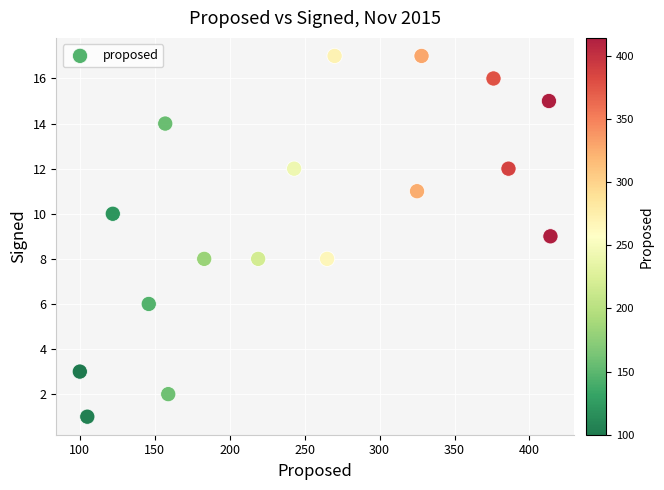

What is the range of X values (max minus min)?

314